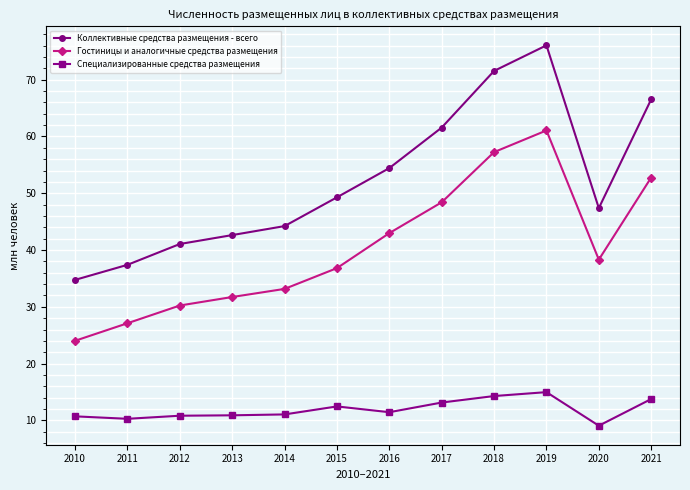

What is the difference between the Гостиницы и аналогичные средства размещения values at 2010 and 2017?

24.4